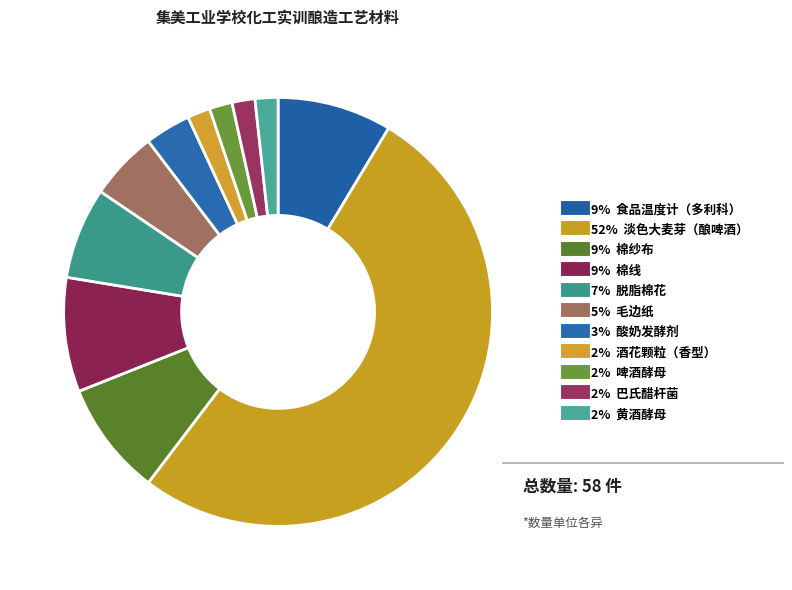

How many slices are in this pie chart?

11